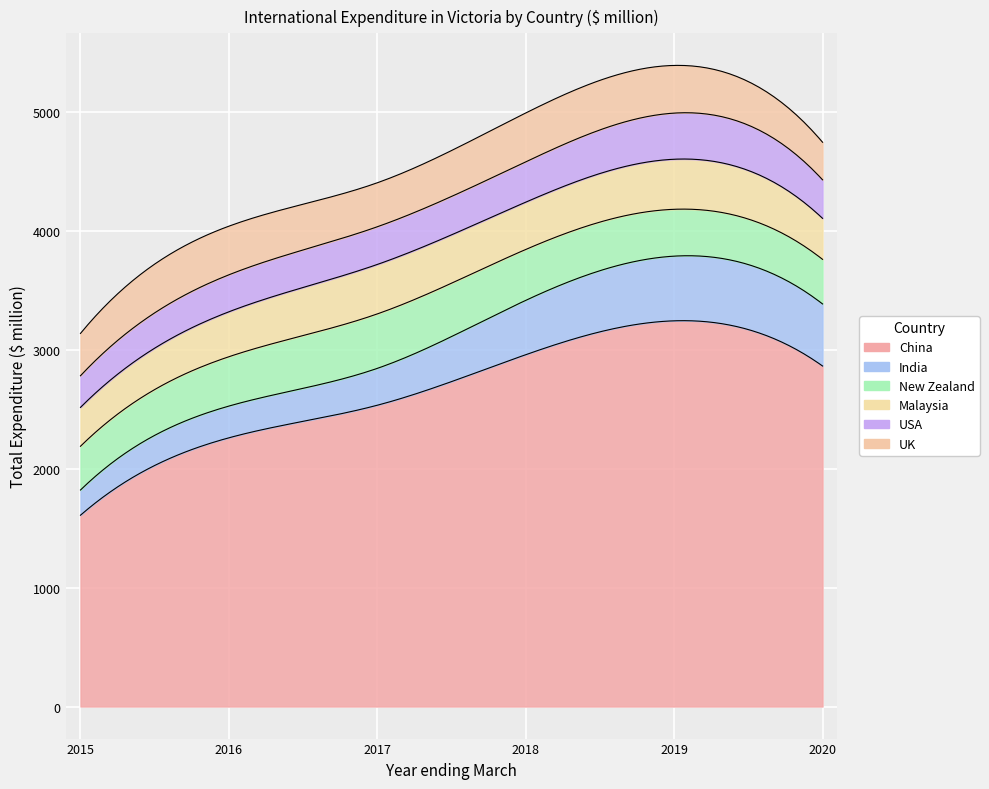

What is the minimum value shown in the chart?

212